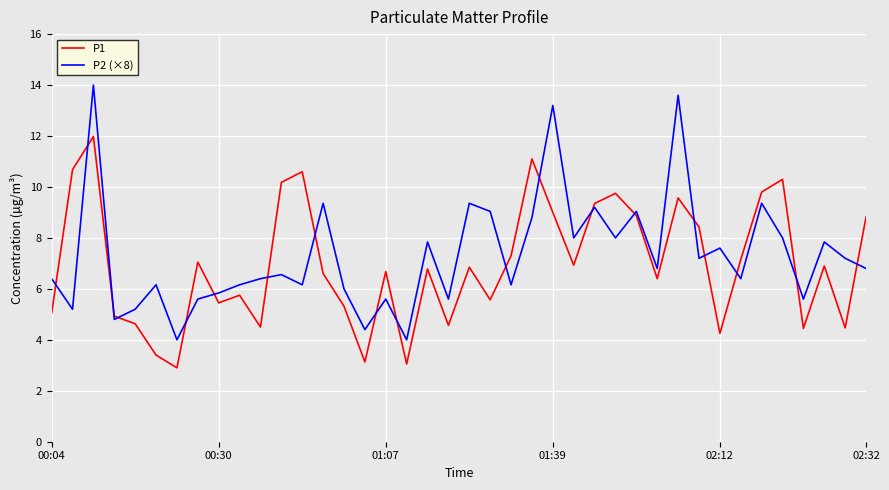

True or false: P1 has more than 0 interior local peaks.

True